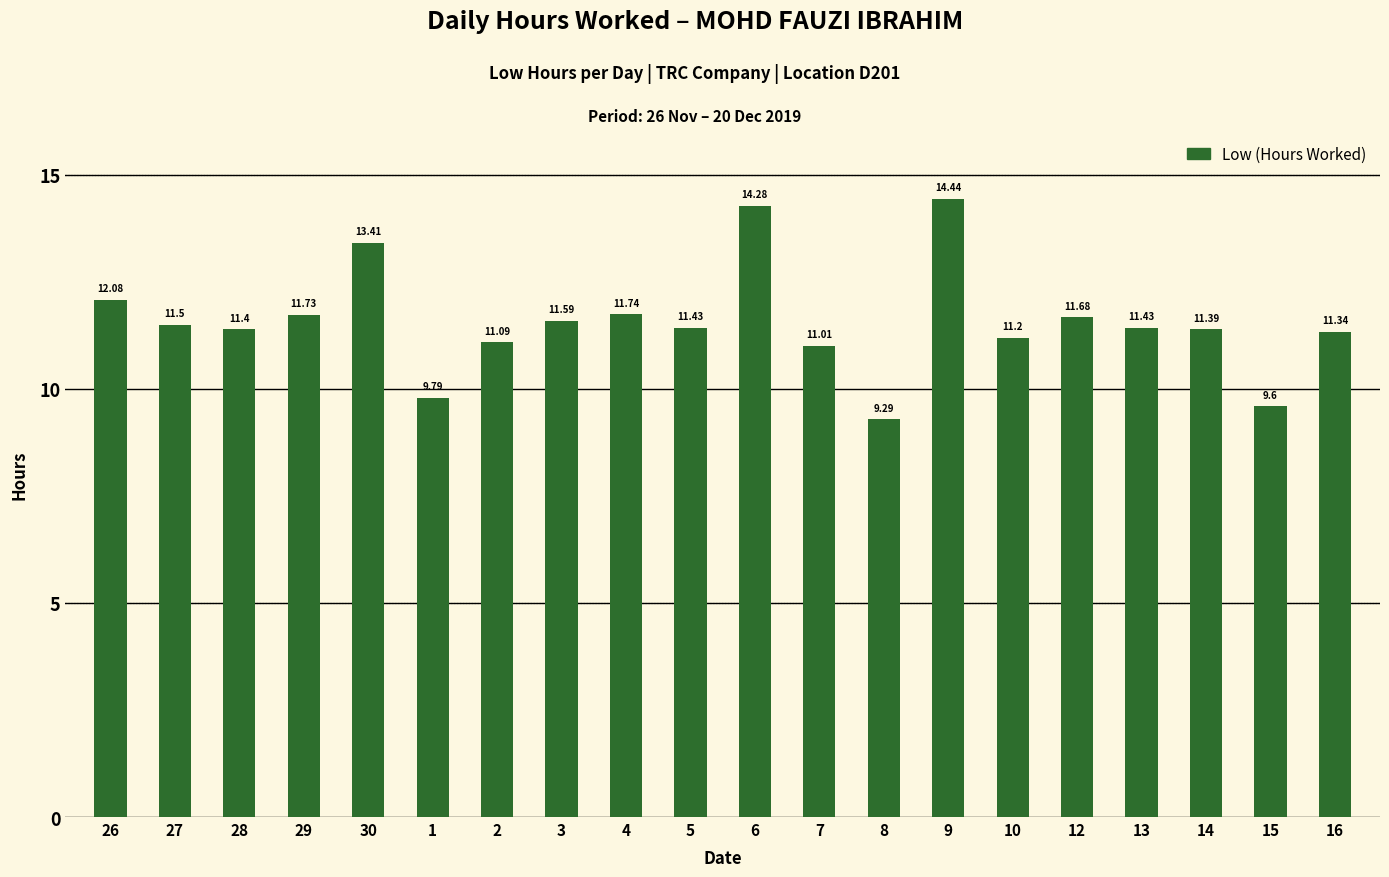

Which category has the highest value across all series?

9